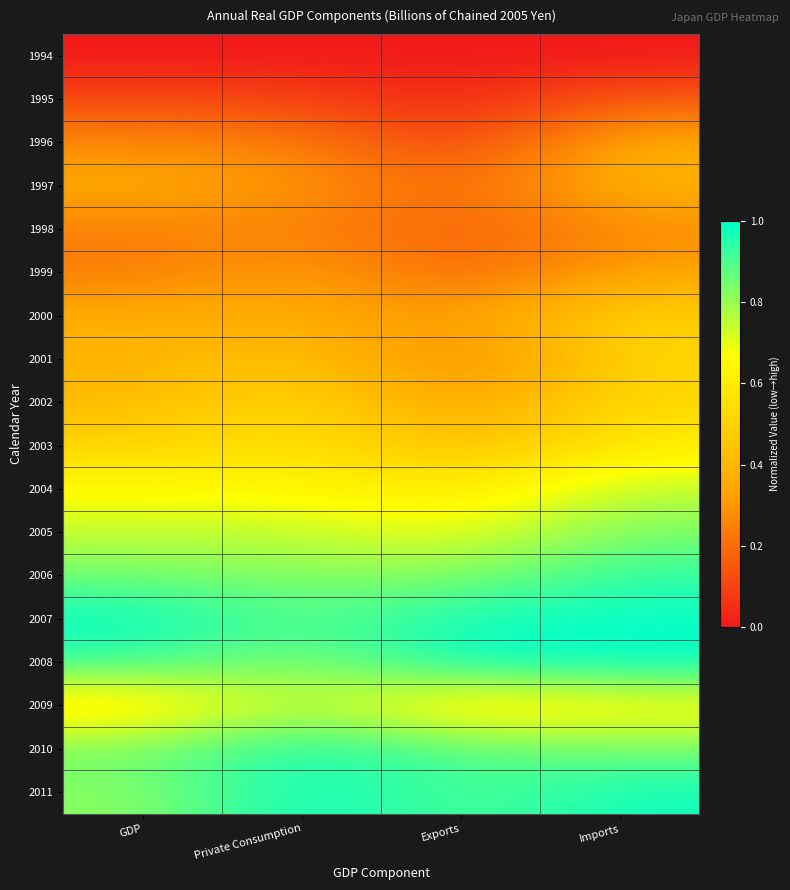

Rank the series at Exports from lowest to highest value.

1994, 1995, 1996, 1998, 1999, 1997, 2001, 2000, 2002, 2003, 2009, 2004, 2005, 2006, 2011, 2010, 2007, 2008